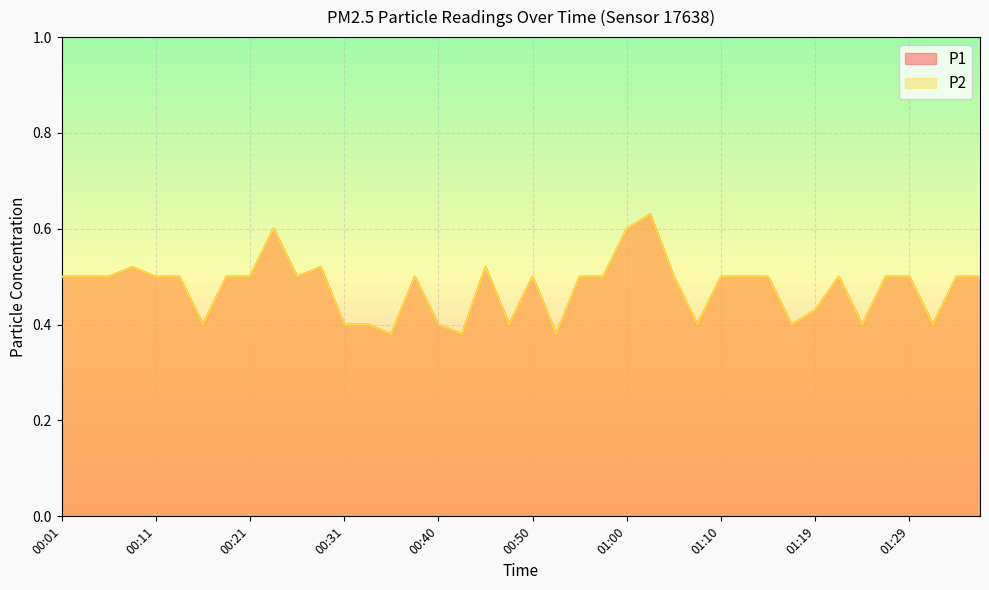

The P2 series shows 0.5 at 00:04. True or false?

True